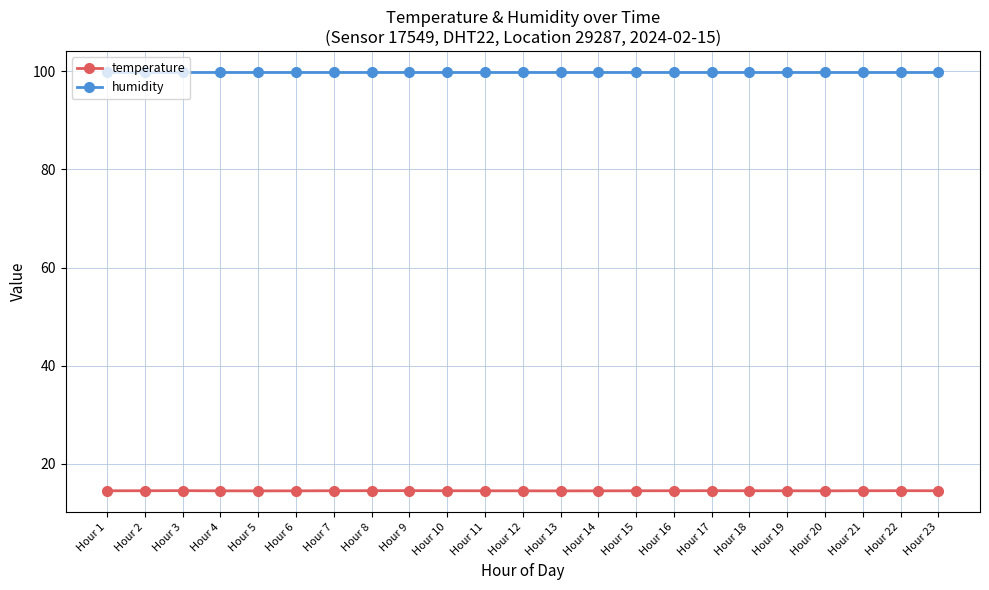

Which series has the largest range (max minus min)?

temperature